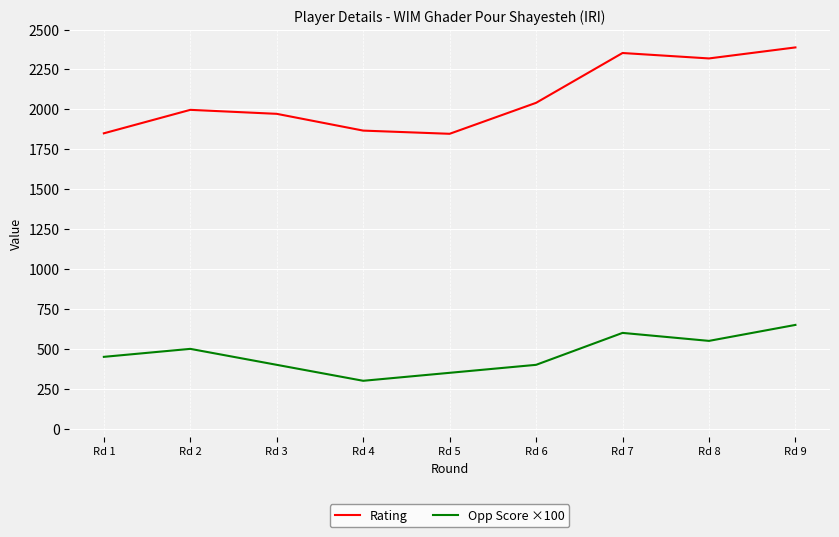

What is the approximate value of Rating at Rd 4, to the nearest 10?

1870